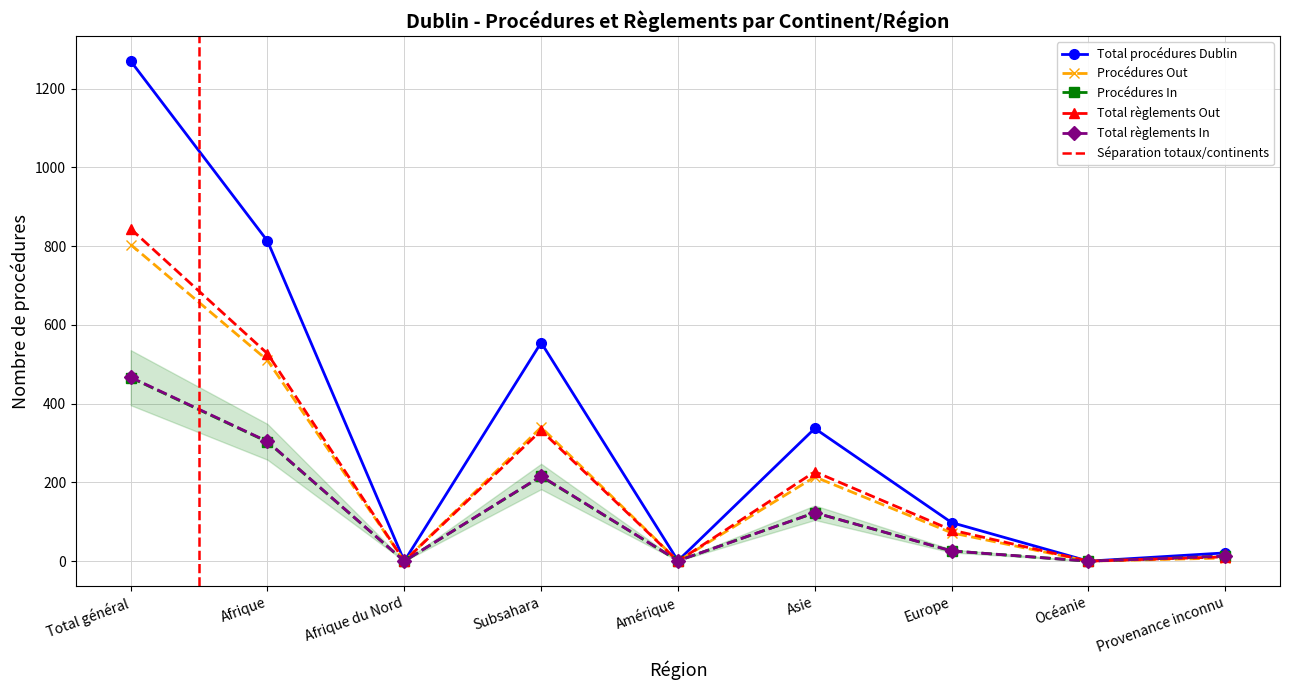

List the series in order of their peak value, highest first.

Total procédures Dublin, Total règlements Out, Procédures Out, Total règlements In, Procédures In